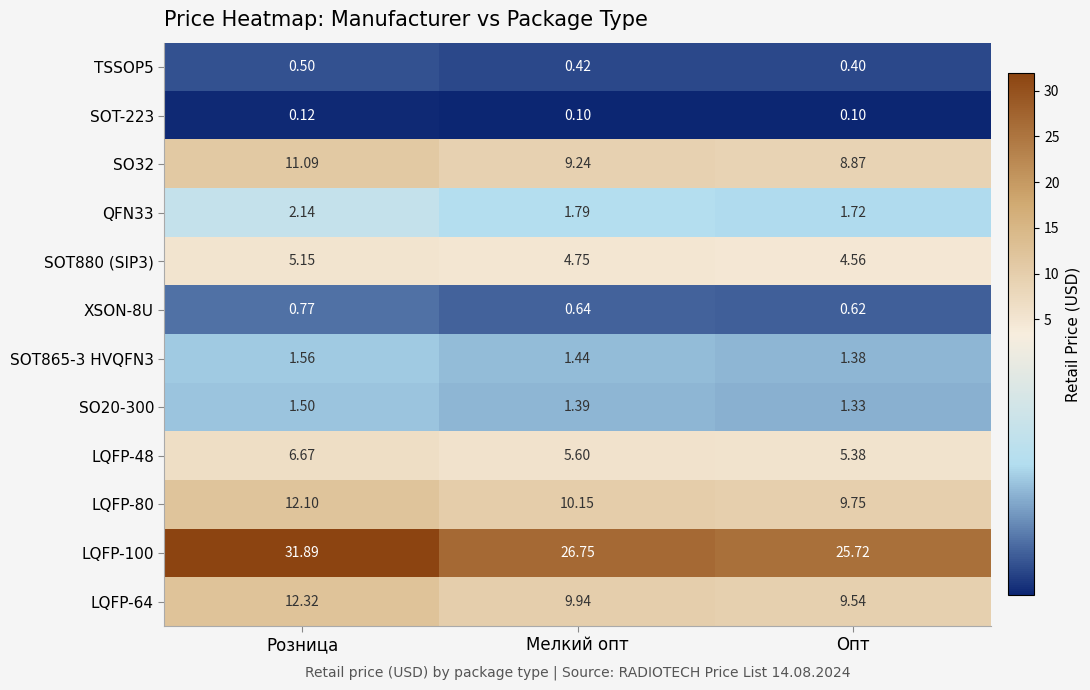

What is the spread (max minus min) of values at Розница?

31.8